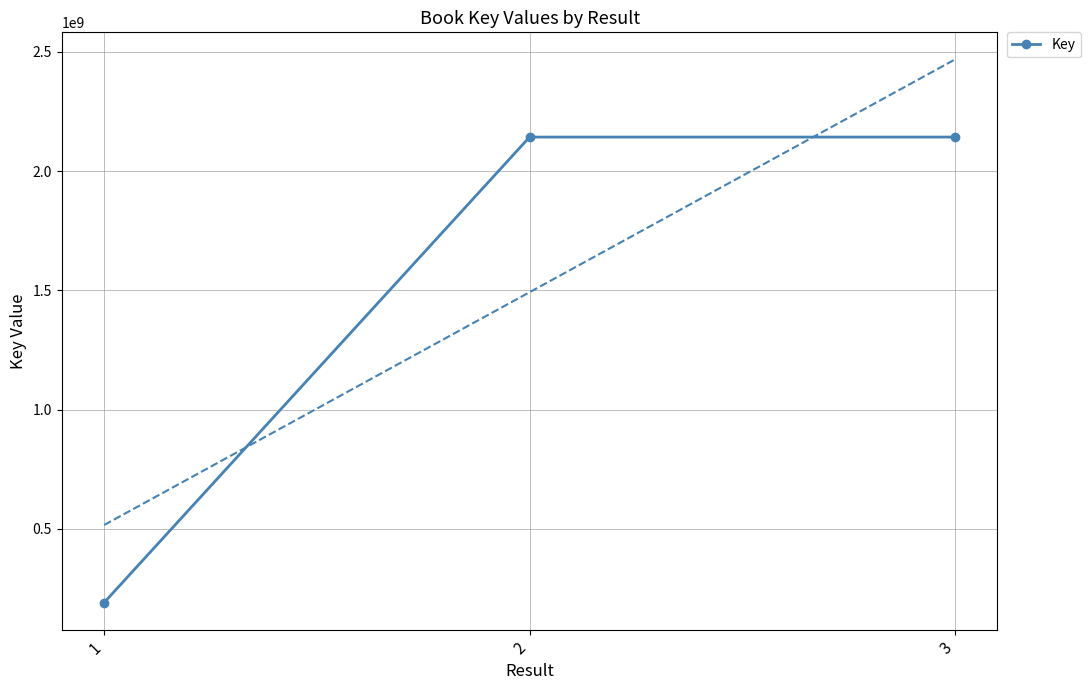

What is the greatest value displayed?

2142581937